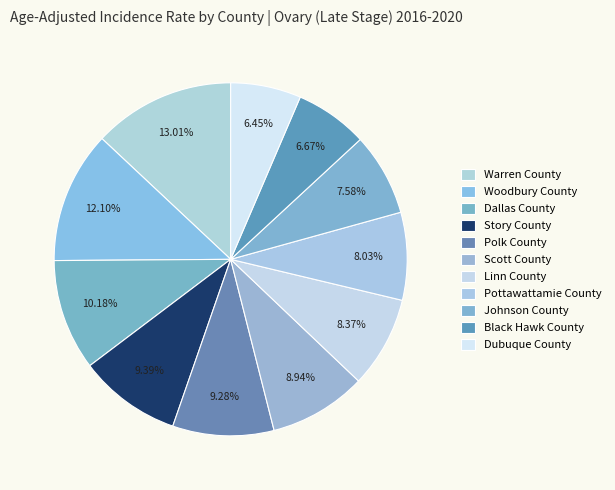

Between Dallas County and Story County, which is larger?

Dallas County